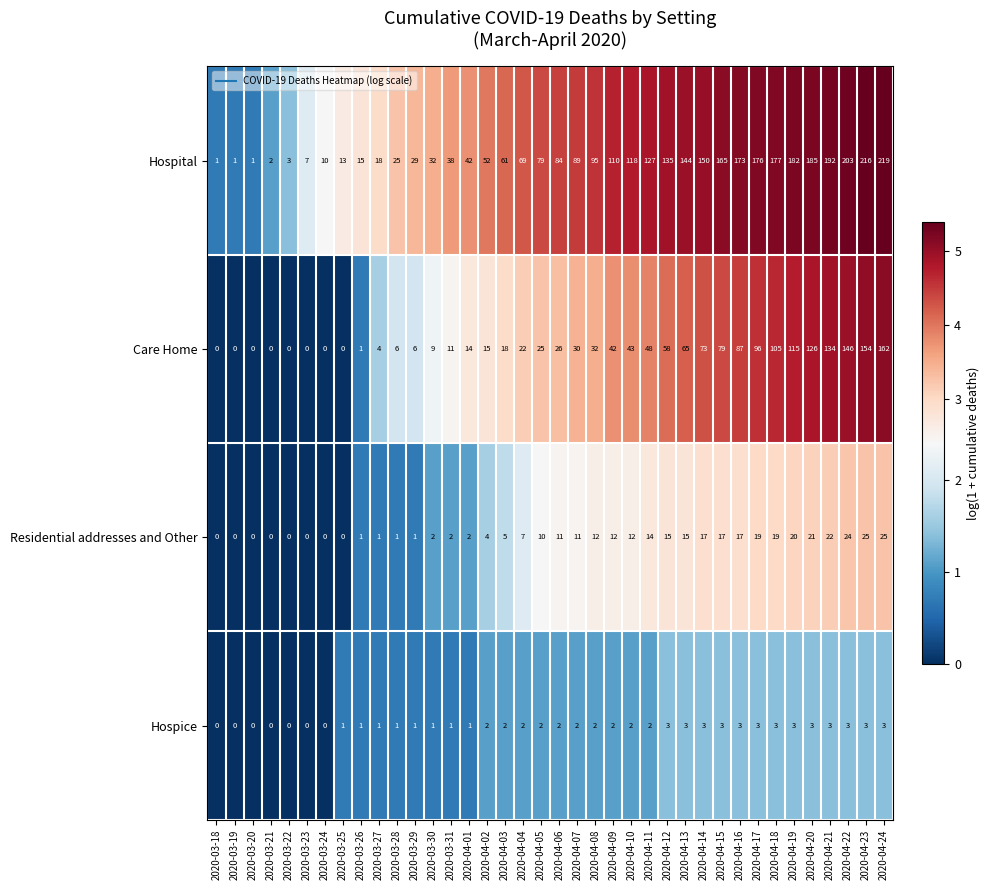

Which series has the largest range (max minus min)?

Hospital